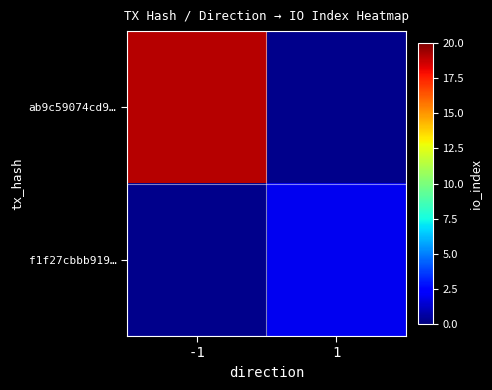

At how many categories does at least one series exceed 14?

1